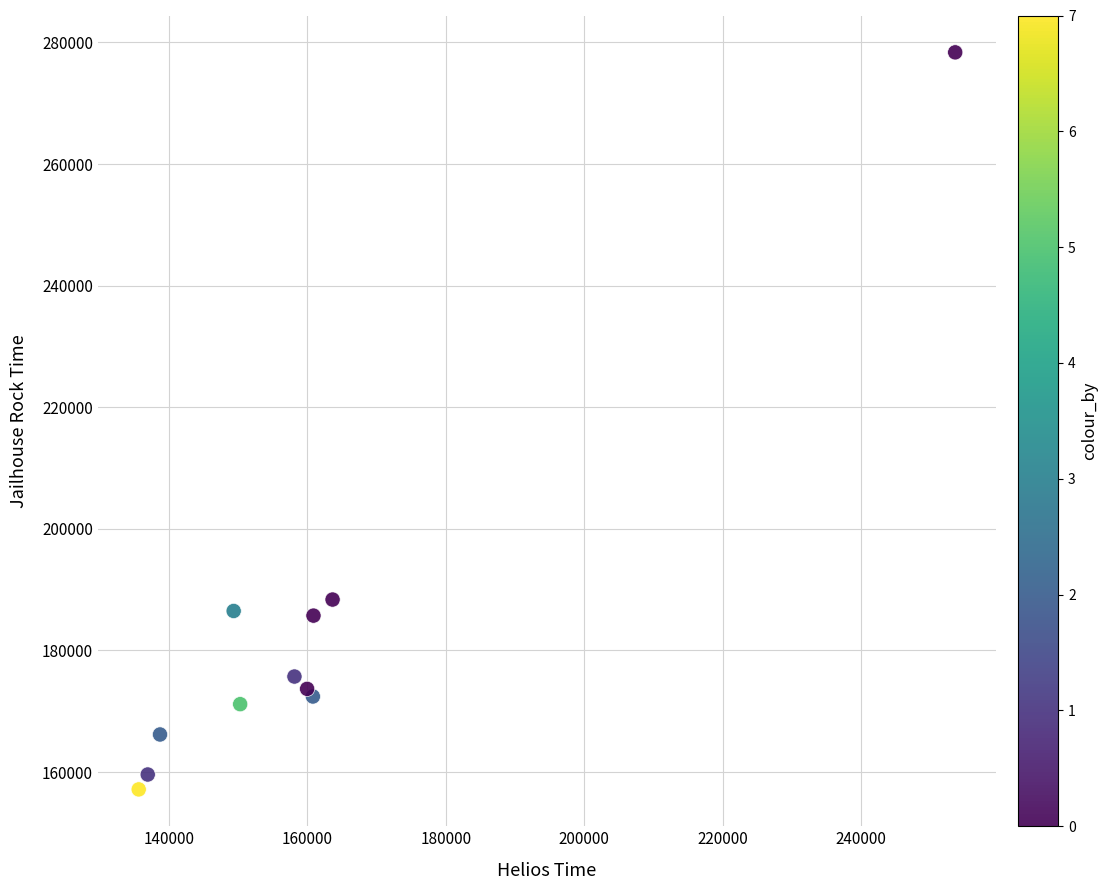

What Y value in the scatter plot is closest to 217752?

188364